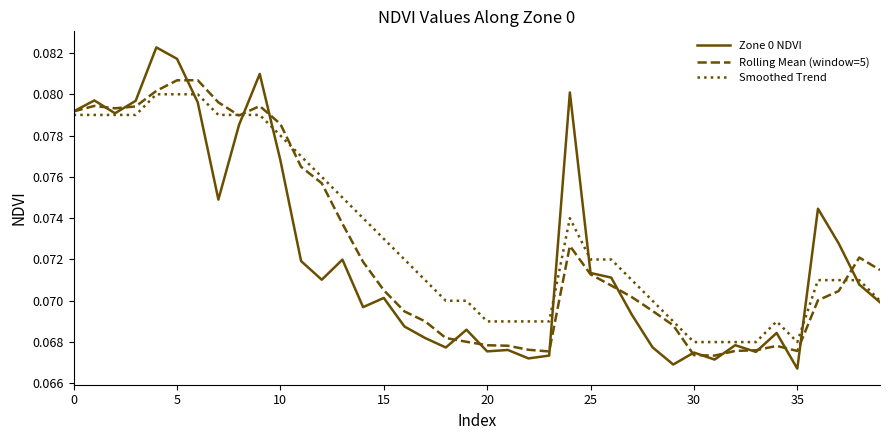

At how many categories does at least one series exceed 0?

40